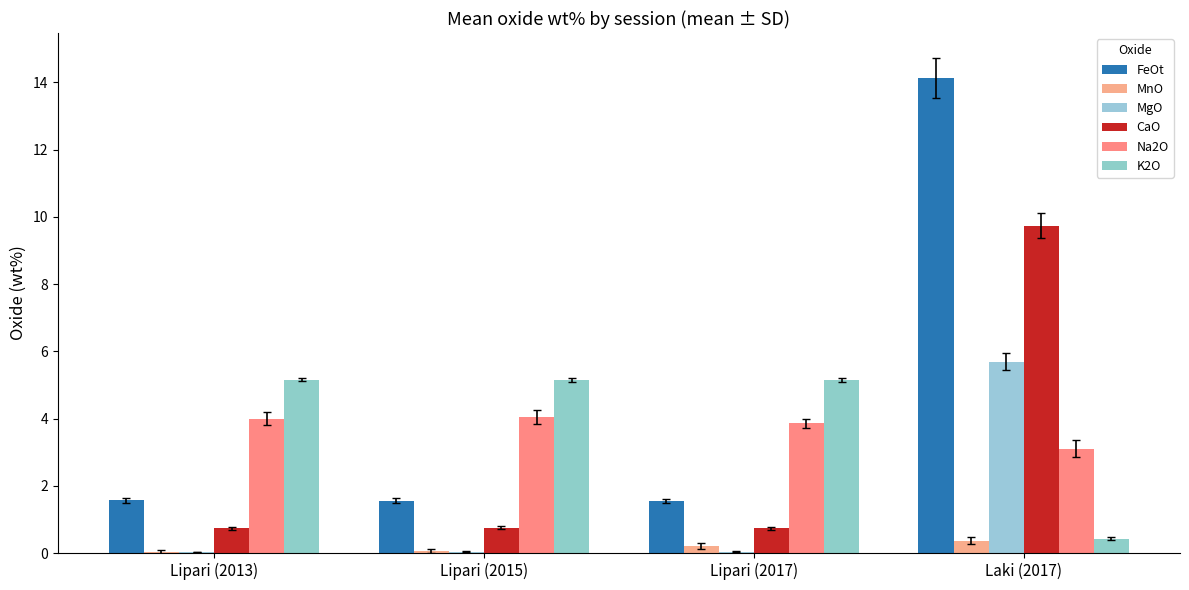

What is the sum of all K2O values?

15.9